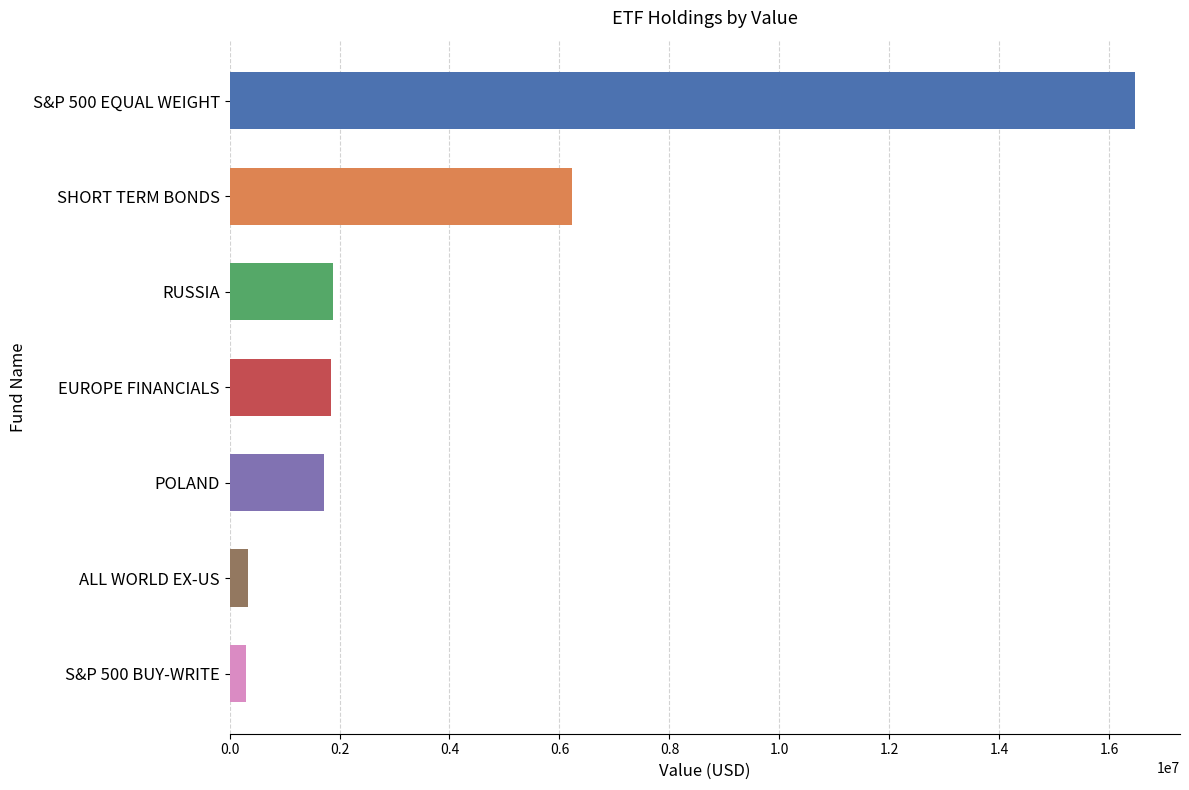

Which has a higher value, S&P 500 EQUAL WEIGHT or POLAND?

S&P 500 EQUAL WEIGHT